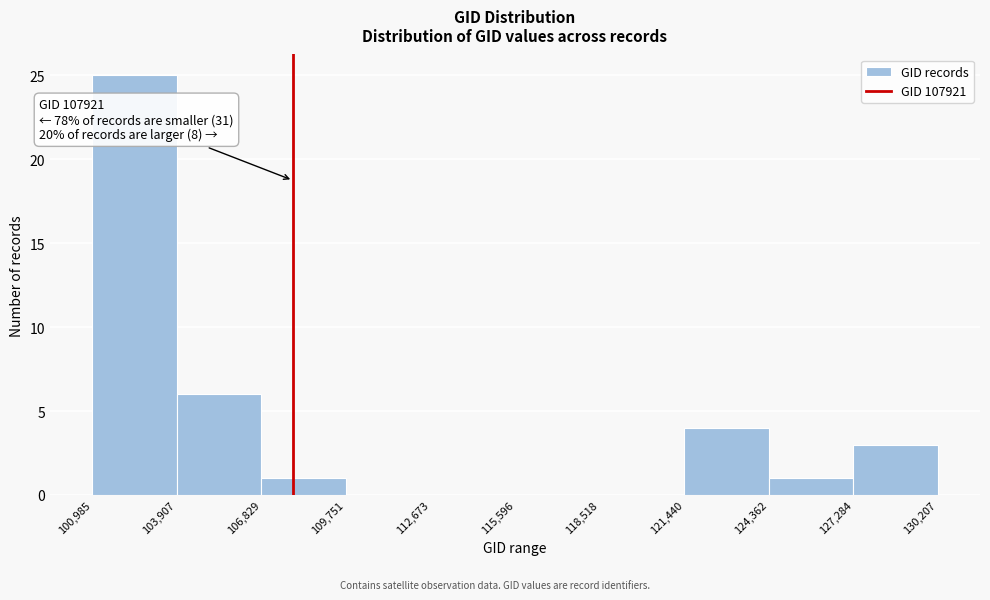

Over which range of the x-axis is the bar tallest?

100,985 to 103,907